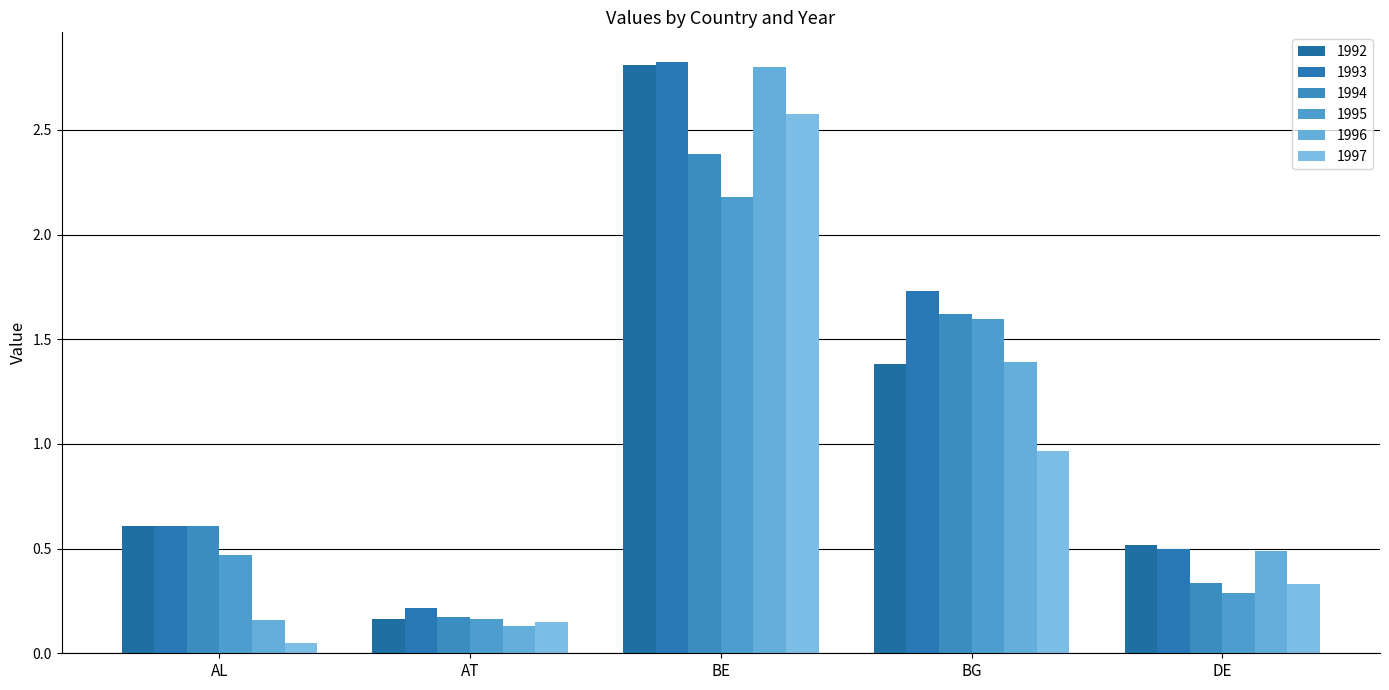

Rank the categories by 1992 value from lowest to highest.

AT, DE, AL, BG, BE